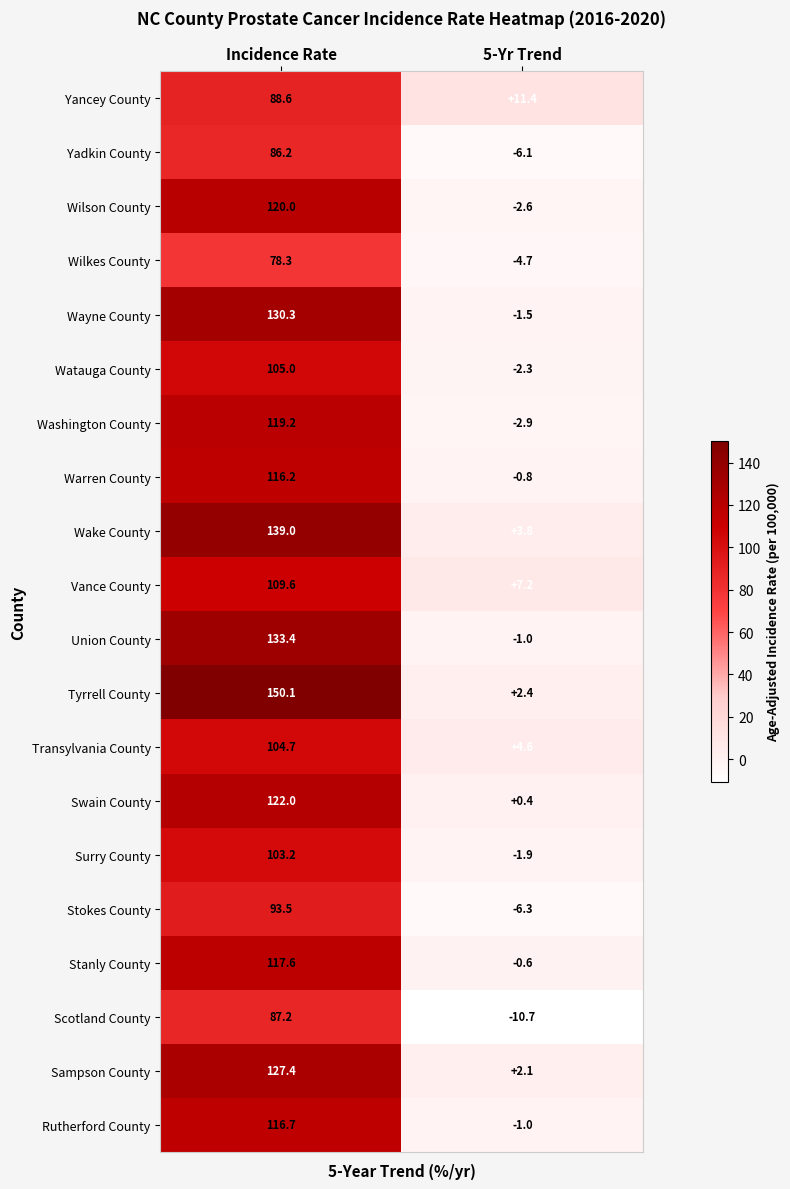

What is the minimum value shown in the chart?

-10.7